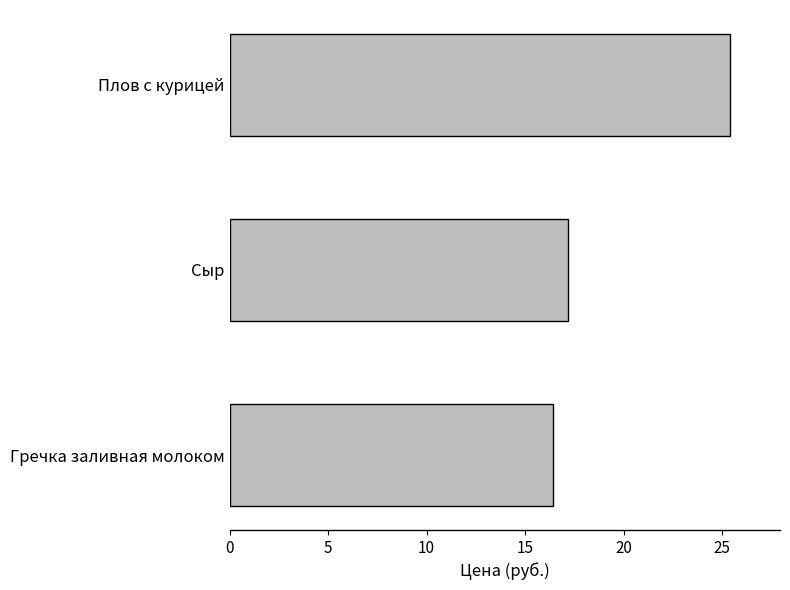

Which has a higher value, Плов с курицей or Гречка заливная молоком?

Плов с курицей